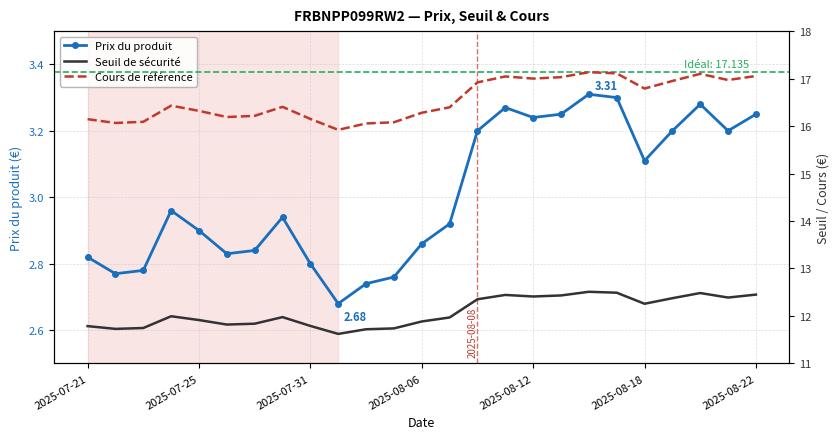

How many interior local valleys does the Prix du produit series have?

6